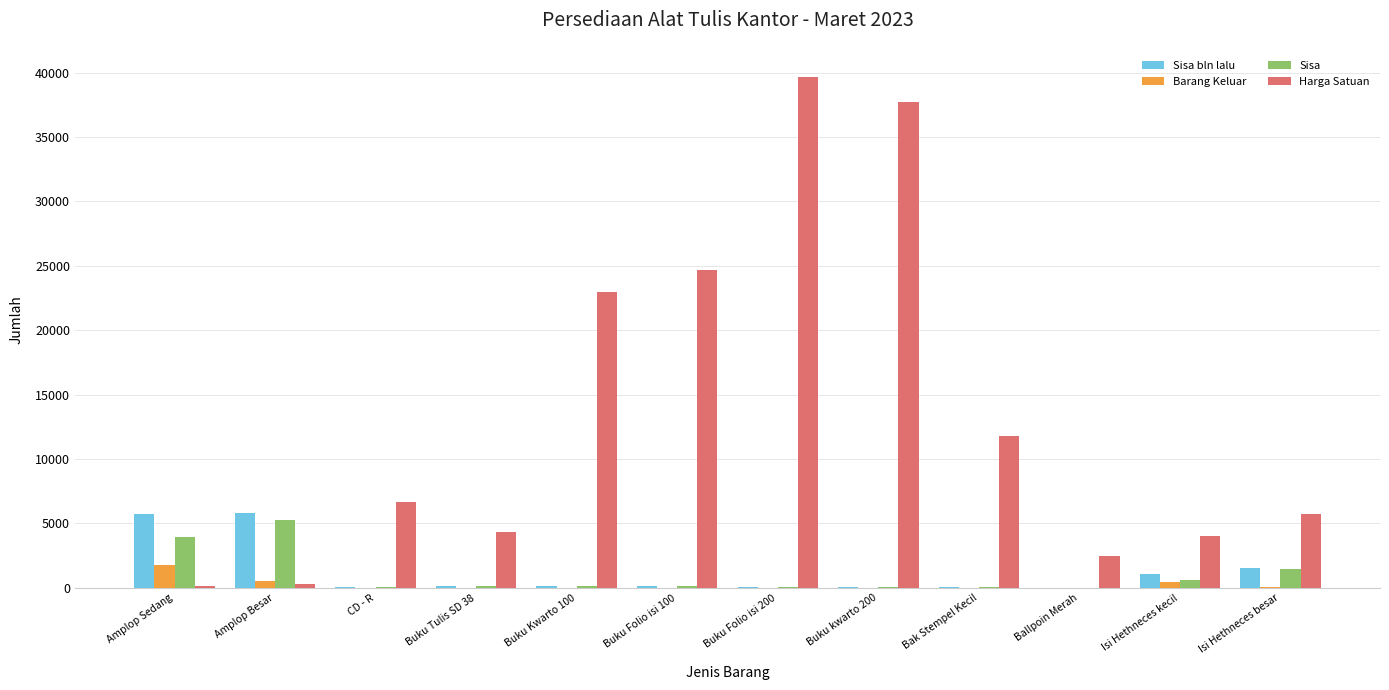

Is it true that Harga Satuan equals 4033 at Ballpoin Merah?

False